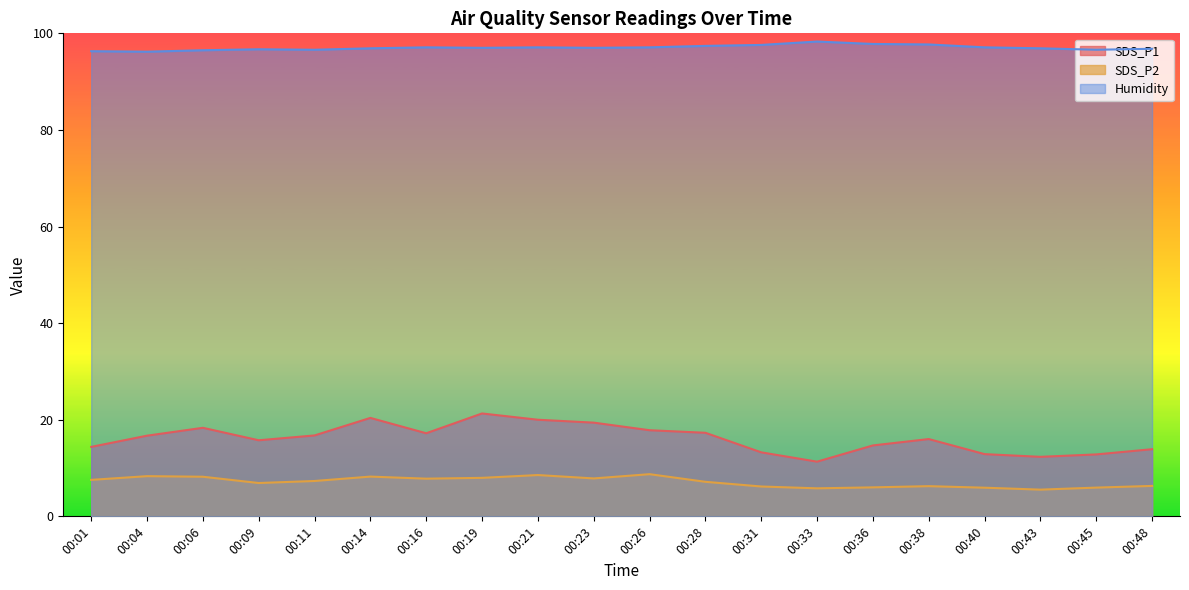

What is the value of the SDS_P2 point at the 17th from the left?

5.9